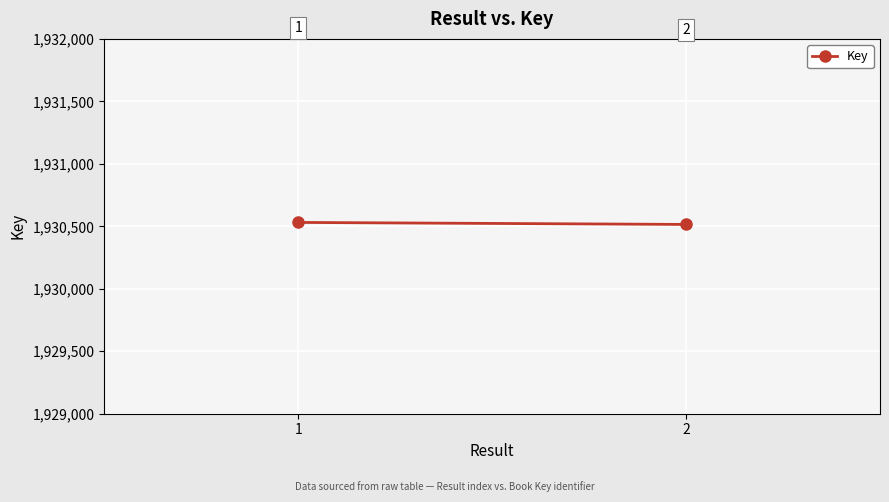

Which has a higher value, 1 or 2?

1